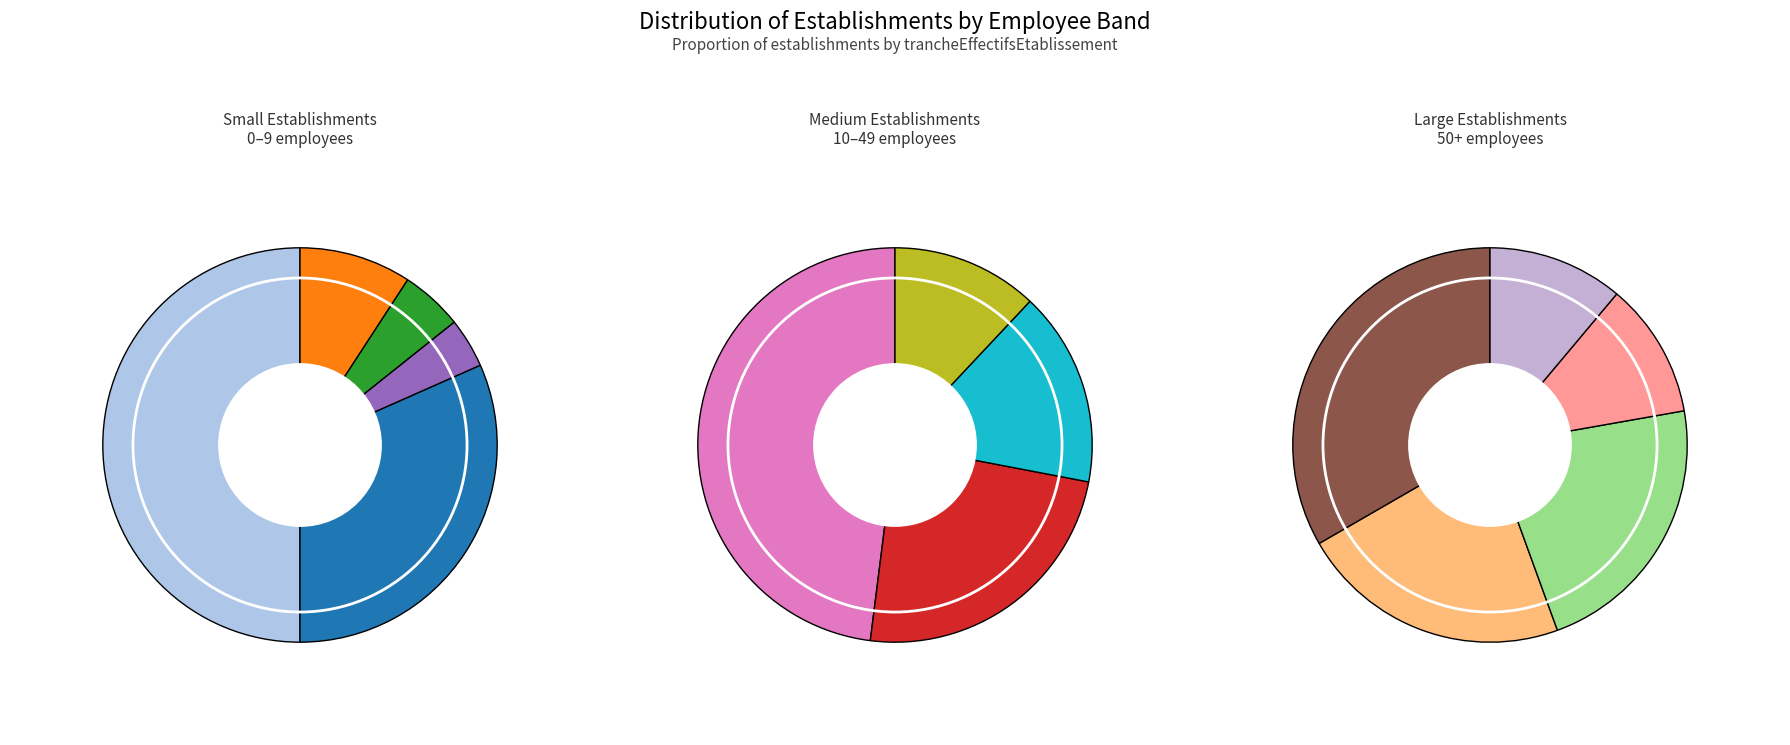

Which has a higher value, NN or 03?

NN